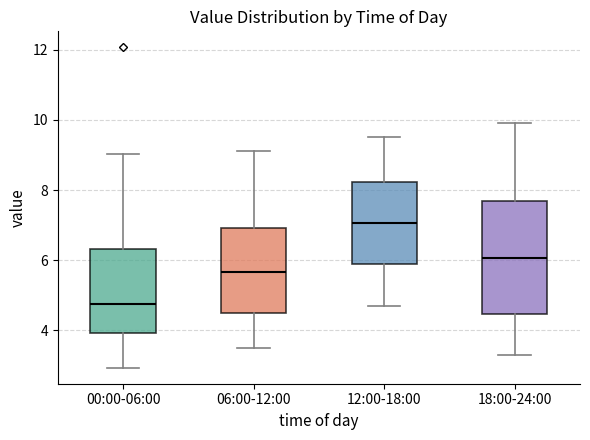

Reading left to right, read every box against the y-axis: the position of its median line, the range the box covers, and the ends of its whiskers. The values are not printed on the chart, so give them approximately, as read against the axis.

00:00-06:00: median 4.8, box 4.0 to 6.4, whiskers 3.0 to 9.0
06:00-12:00: median 5.6, box 4.6 to 7.0, whiskers 3.6 to 9.2
12:00-18:00: median 7.0, box 6.0 to 8.2, whiskers 4.8 to 9.6
18:00-24:00: median 6.0, box 4.4 to 7.8, whiskers 3.4 to 10.0